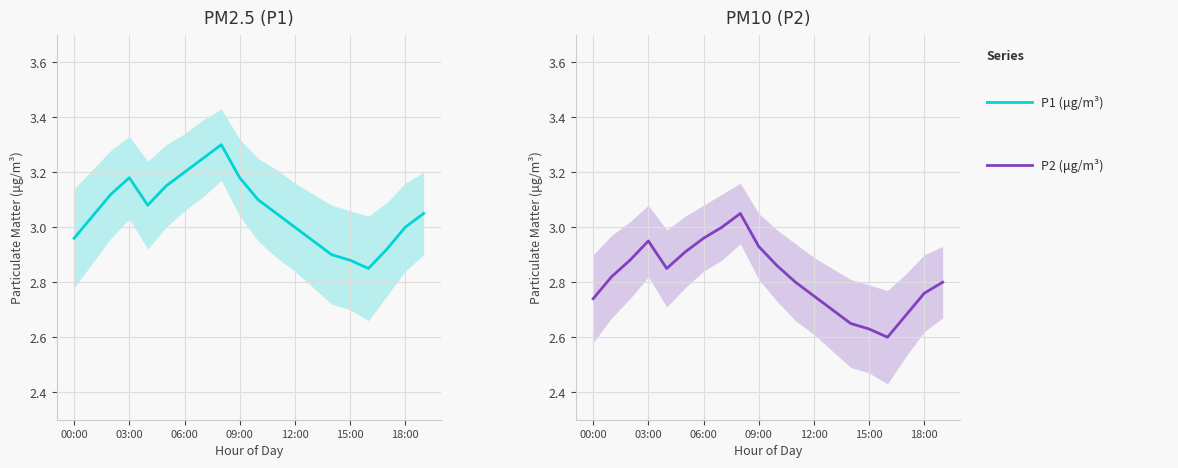

Count the number of data series in this chart.

2